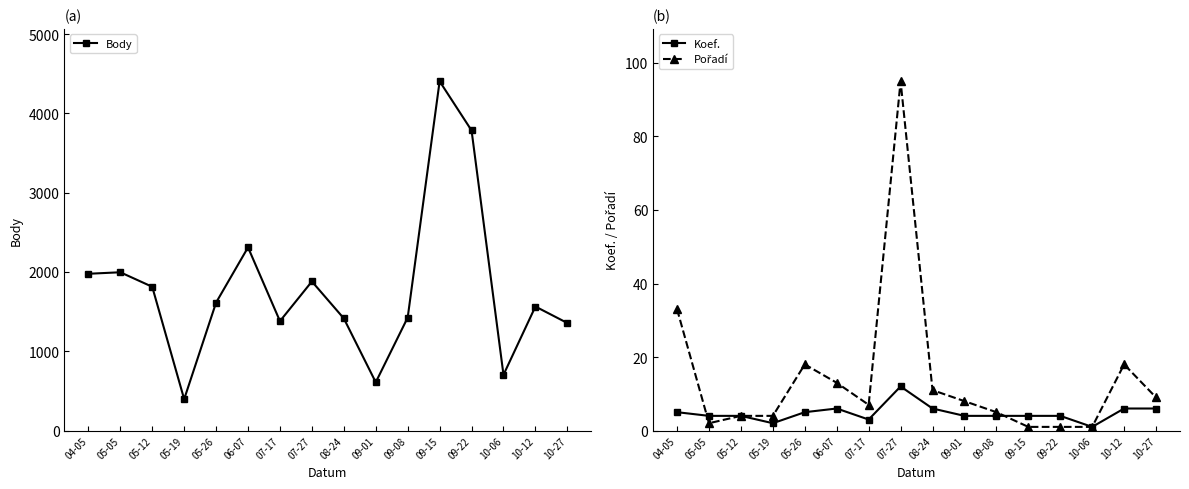

Reading left to right, what are all the values shown in this chart?

Body: 04-05=1977	05-05=1996	05-12=1813	05-19=396	05-26=1614	06-07=2310	07-17=1380	07-27=1880	08-24=1414	09-01=609	09-08=1425	09-15=4404	09-22=3784	10-06=703	10-12=1564	10-27=1356
Koef.: 04-05=5	05-05=4	05-12=4	05-19=2	05-26=5	06-07=6	07-17=3	07-27=12	08-24=6	09-01=4	09-08=4	09-15=4	09-22=4	10-06=1	10-12=6	10-27=6
Pořadí: 04-05=33	05-05=2	05-12=4	05-19=4	05-26=18	06-07=13	07-17=7	07-27=95	08-24=11	09-01=8	09-08=5	09-15=1	09-22=1	10-06=1	10-12=18	10-27=9